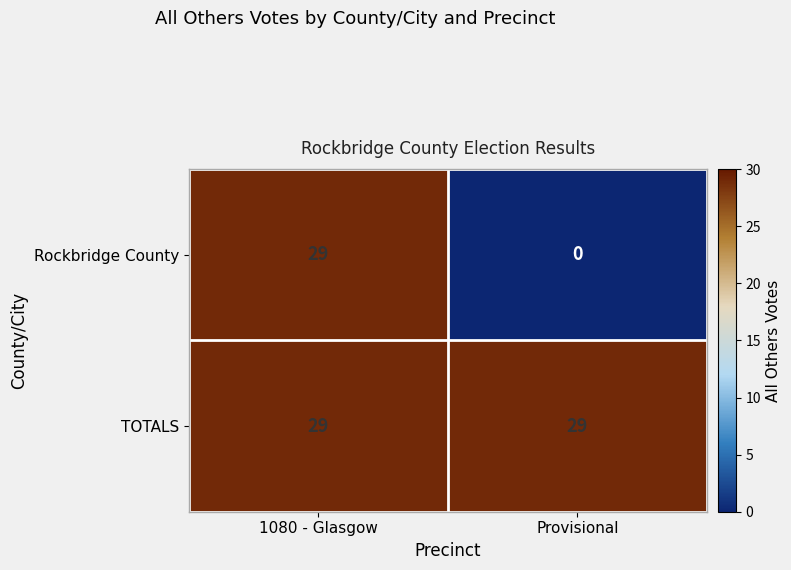

True or false: Rockbridge County has a value of 19 at Provisional.

False